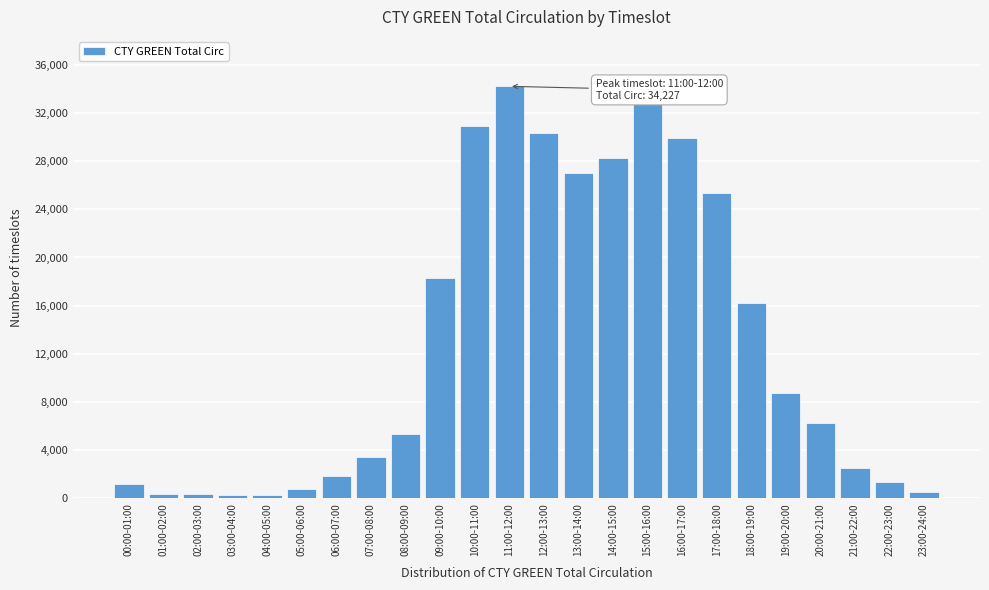

Which has a higher value, 07:00-08:00 or 15:00-16:00?

15:00-16:00